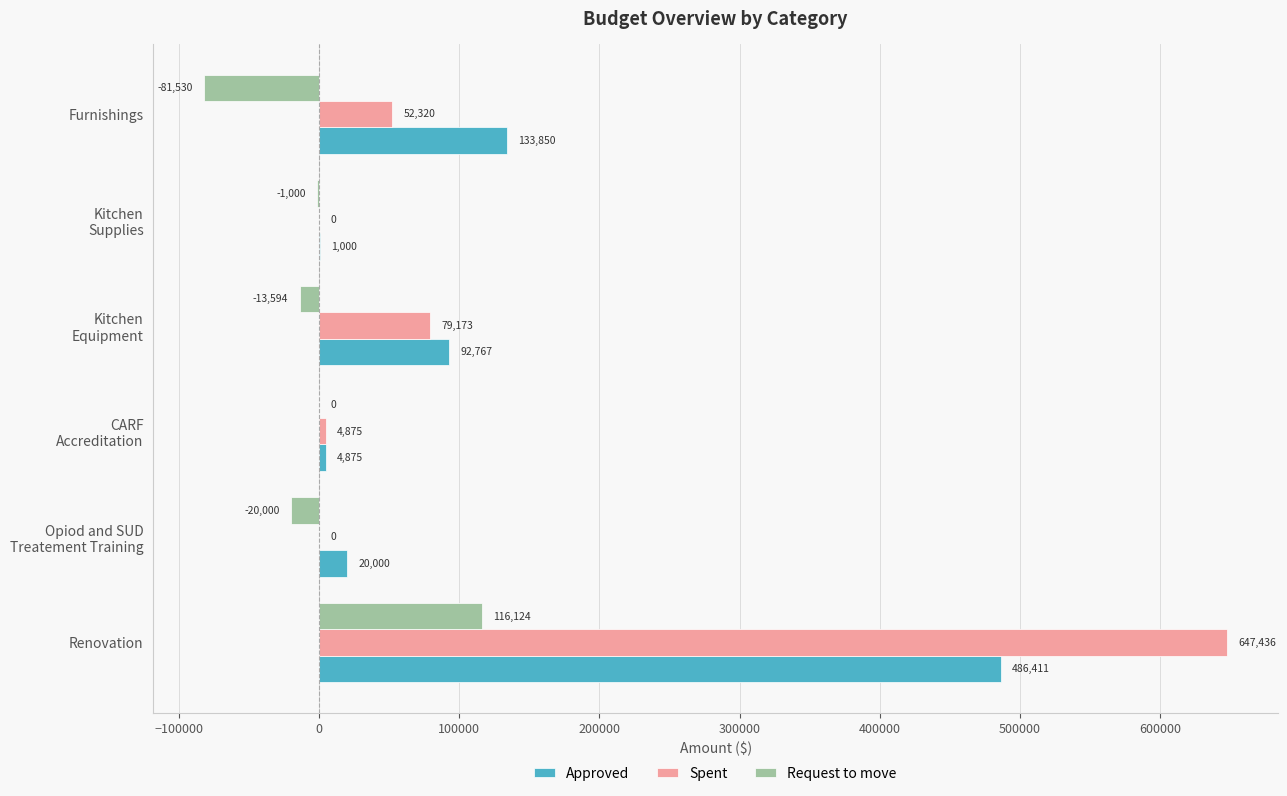

What is the sum of all Approved values?

738903.0